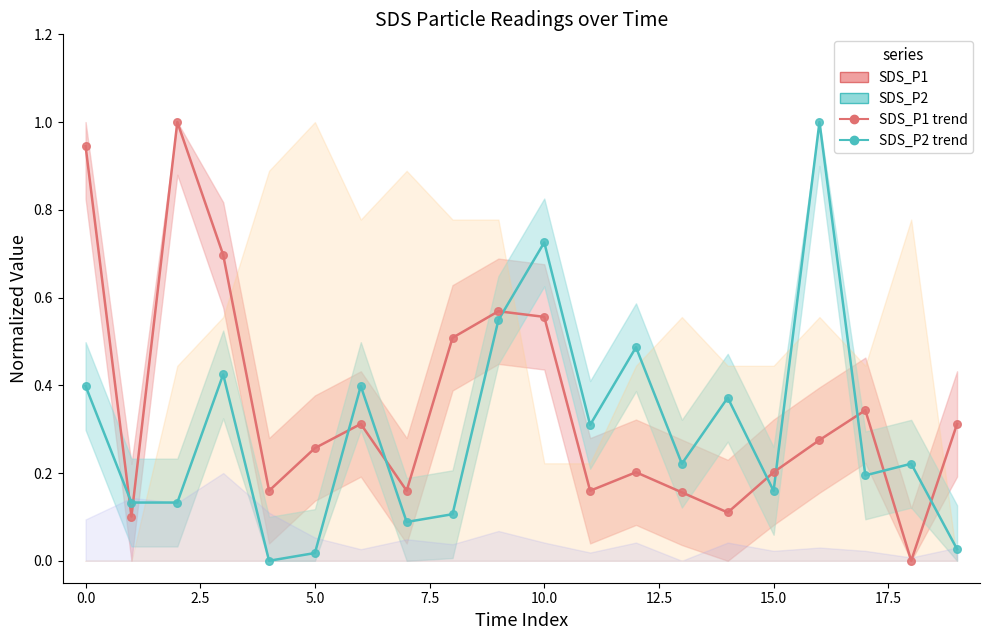

Which series contains the highest Y value?

SDS_P1_line